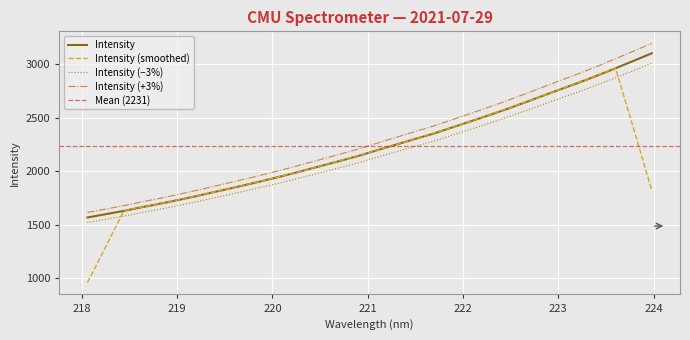

What is the change in value from 219.2067 to 222.6447?

+872.8